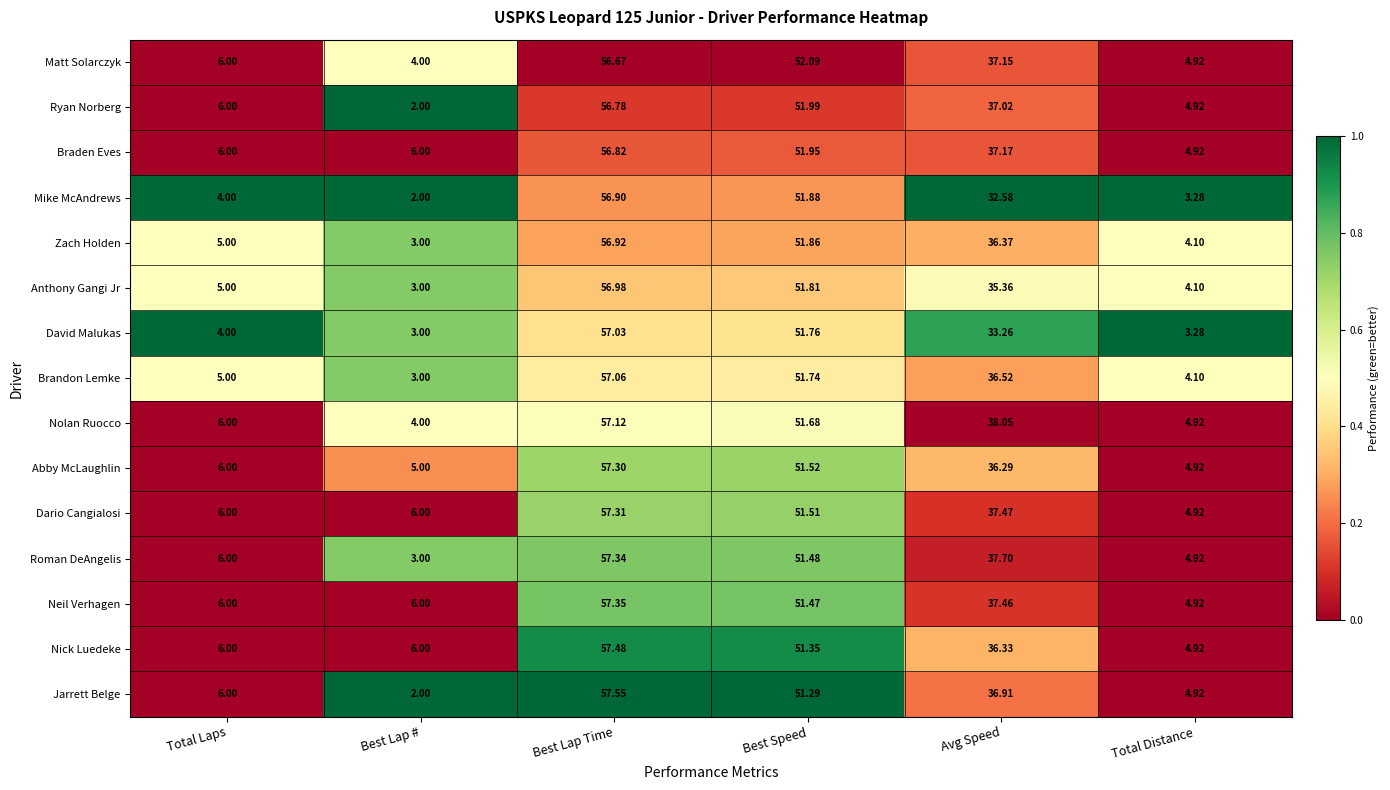

At which label does Nolan Ruocco reach its minimum?

Best Lap #